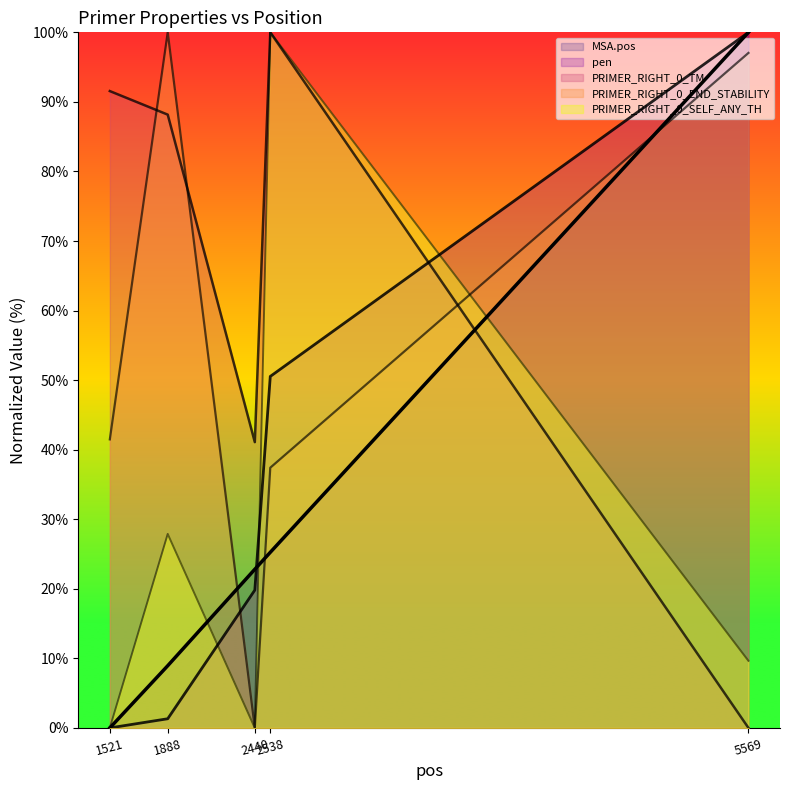

How many series are shown in this chart?

5